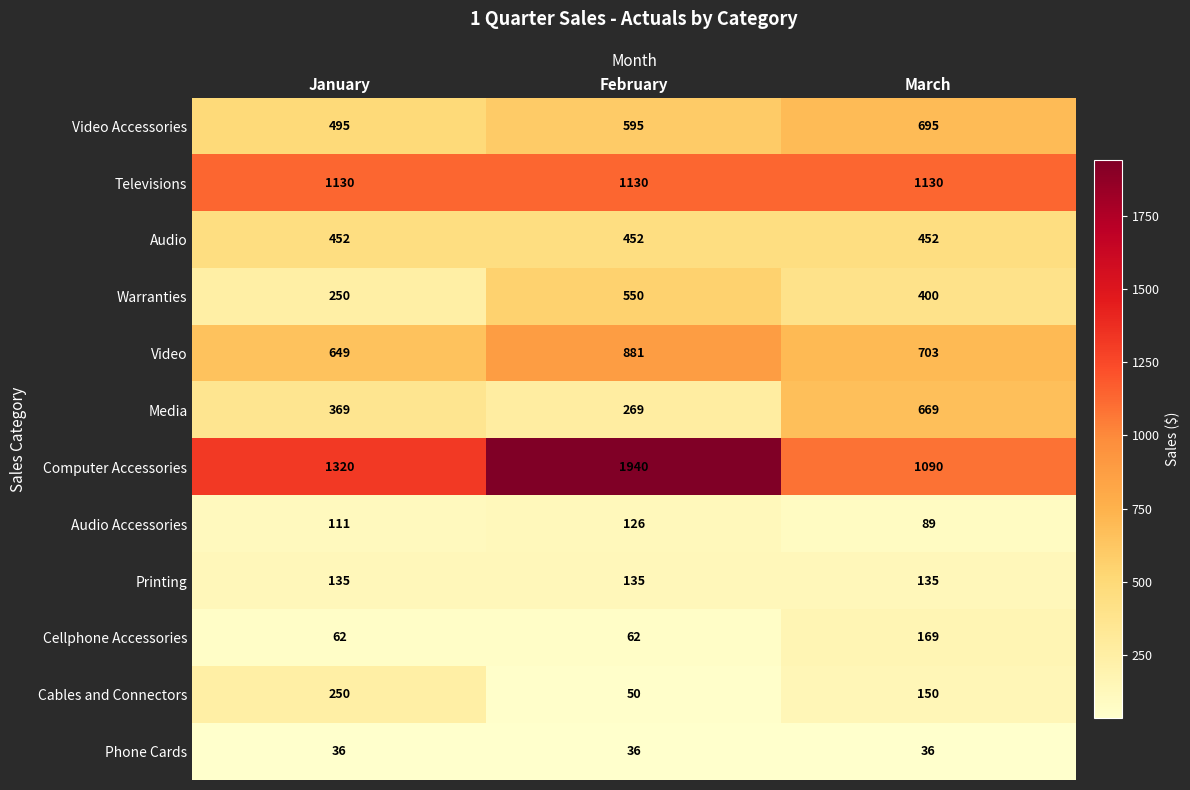

What is the smallest value displayed?

36